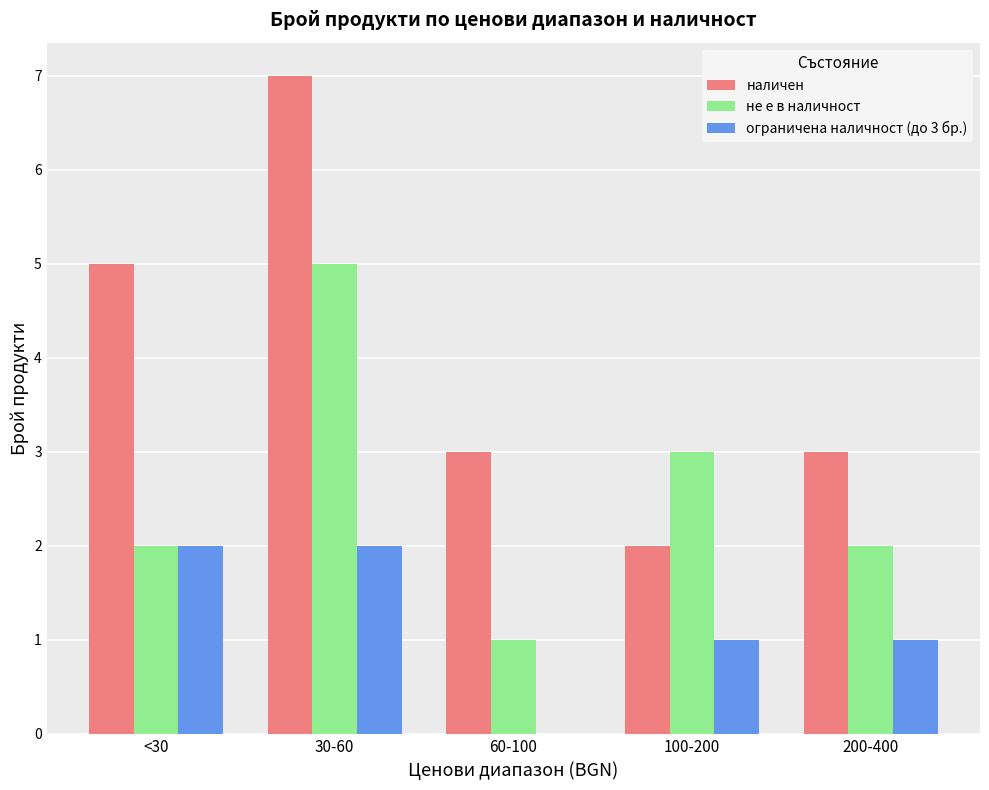

How many categories are shown in the chart?

5